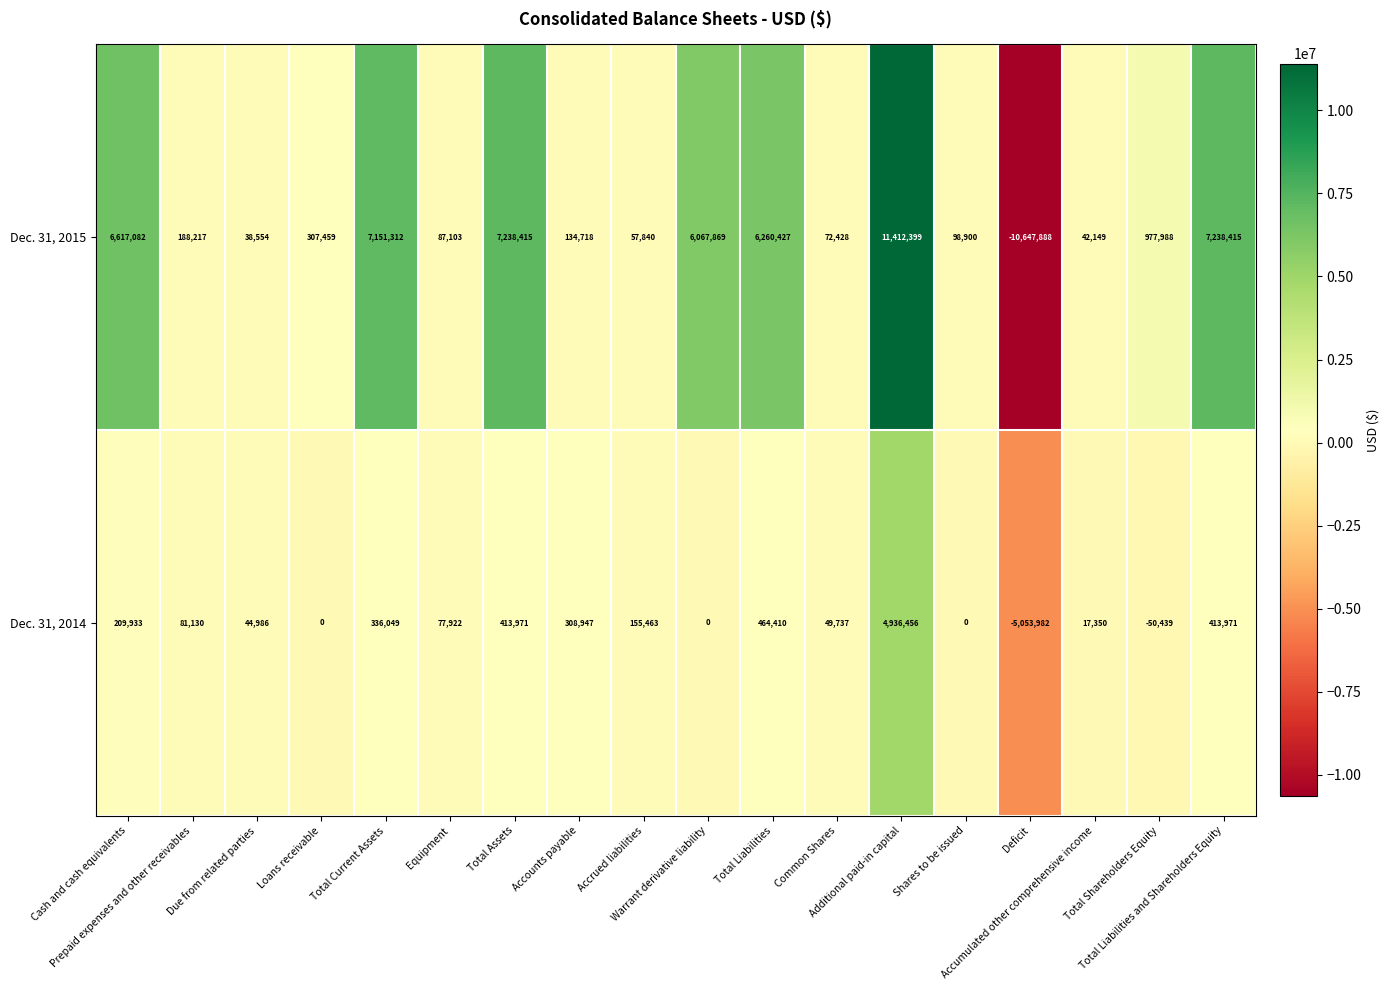

List the series in order of their overall mean, highest first.

Dec. 31, 2015, Dec. 31, 2014